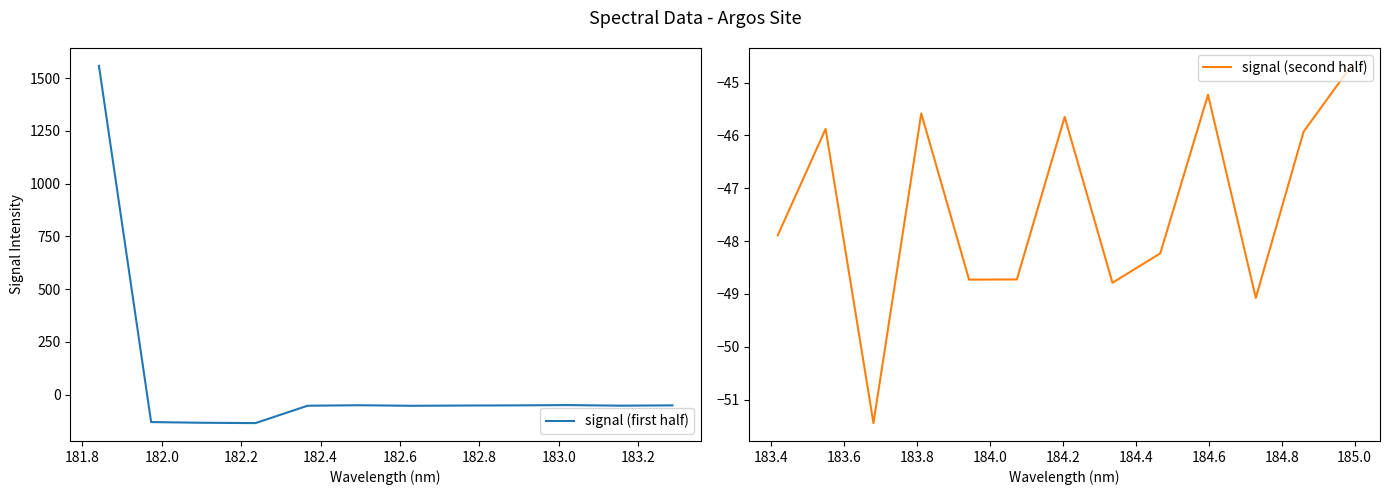

What is the value of the y point at the 14th from the left?

-45.9